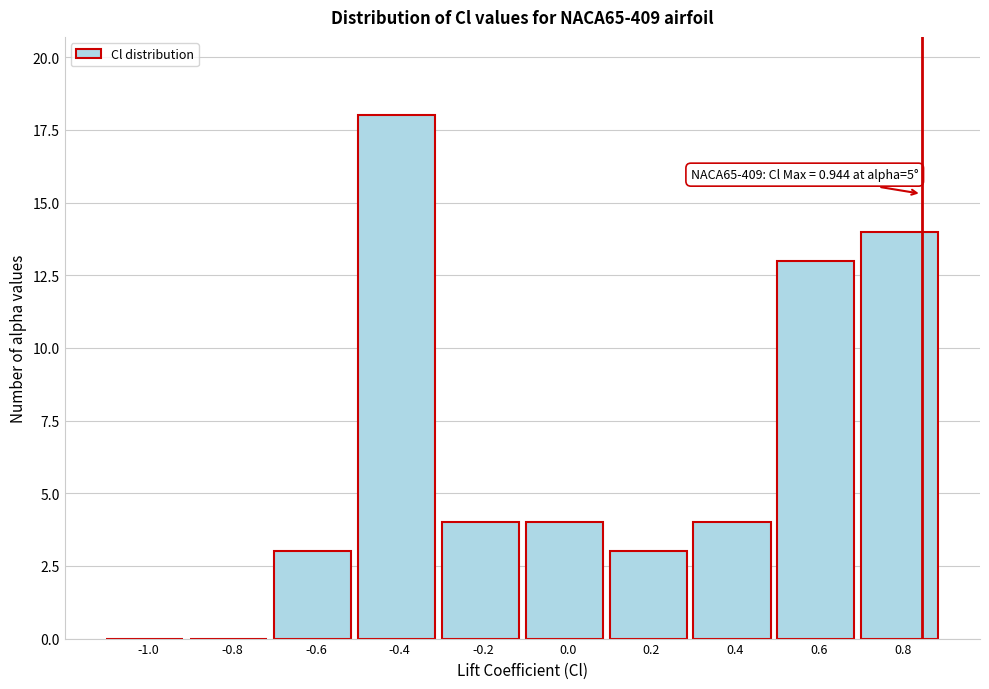

Reading left to right, extract all data points from this chart.

-1.0=0	-0.8=0	-0.6=3	-0.4=18	-0.2=4	0.0=4	0.2=3	0.4=4	0.6=13	0.8=14